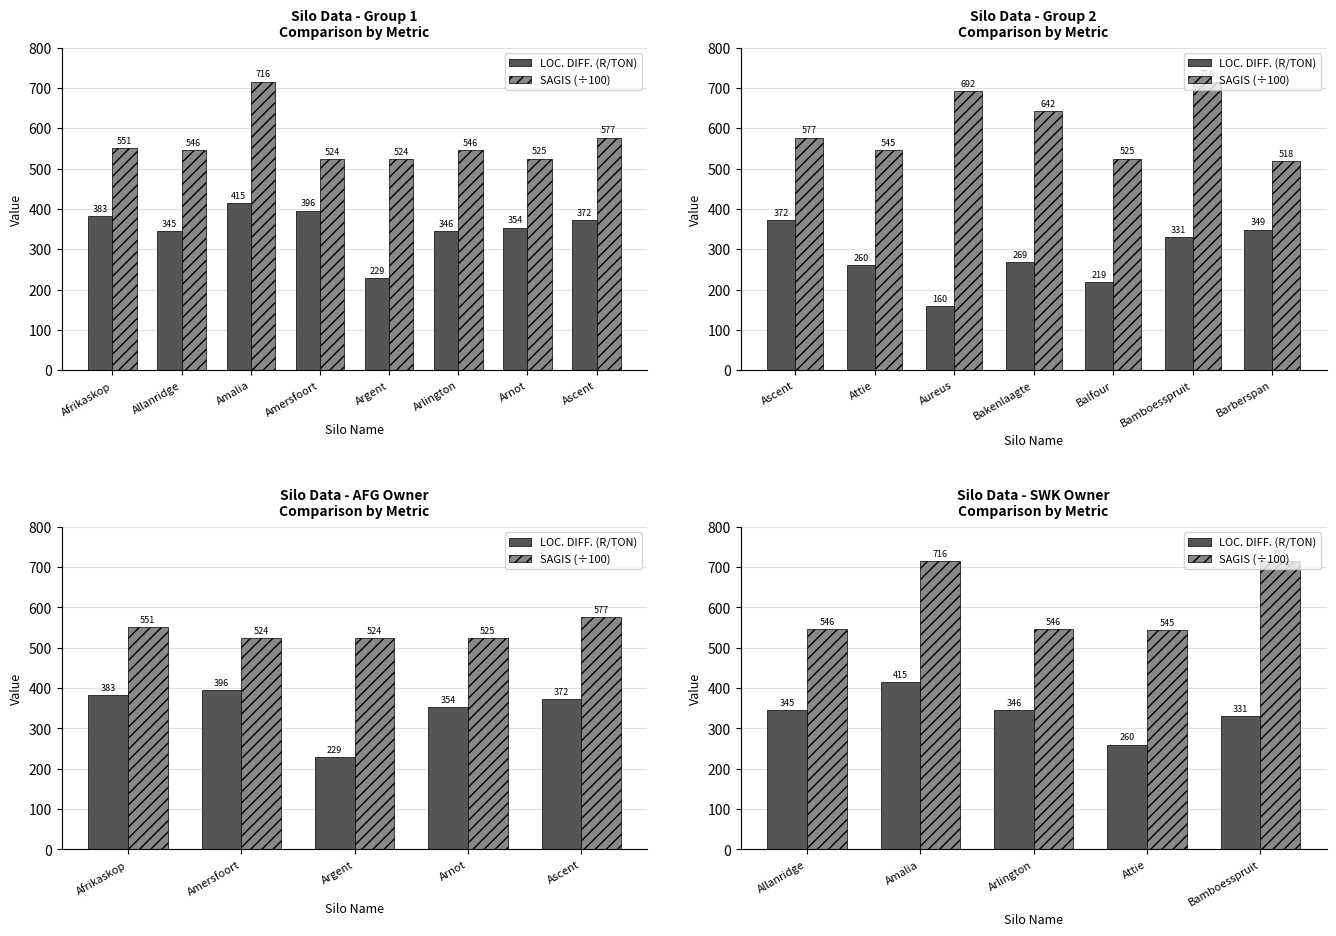

Are the bars grouped side by side (vs. stacked)?

Yes